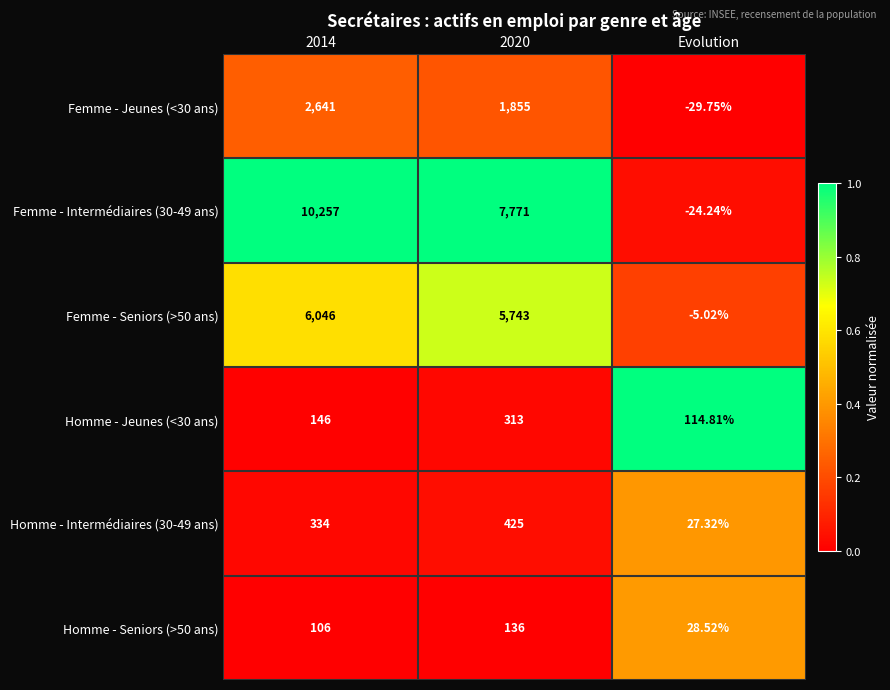

Is the value of Femme - Seniors (>50 ans) at 2020 greater than the value of Homme - Jeunes (<30 ans) at 2014?

Yes